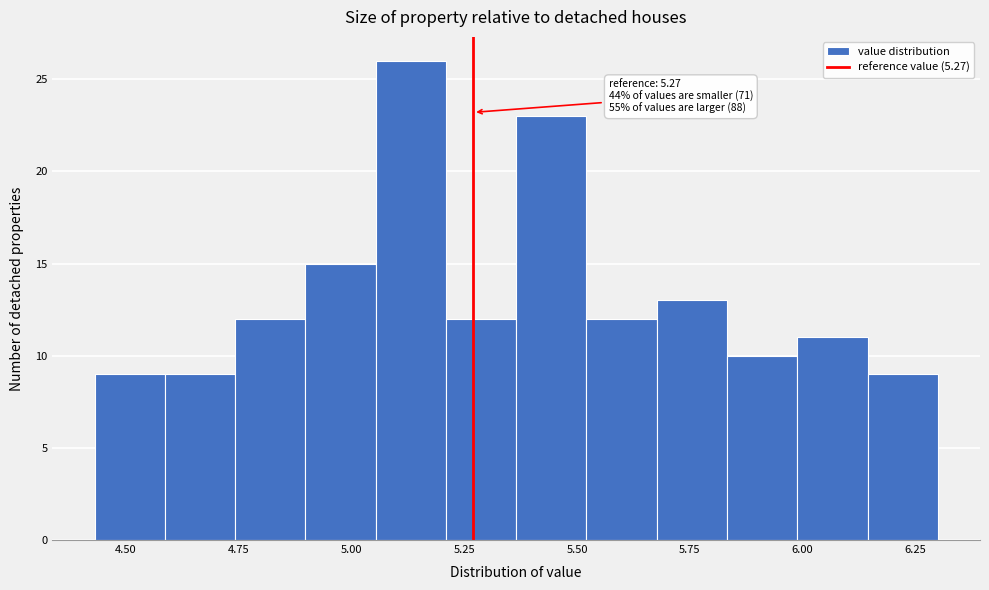

Around what value on the x-axis is the tallest bar? Give the approximate position of its centre, as read against the axis.

5.15